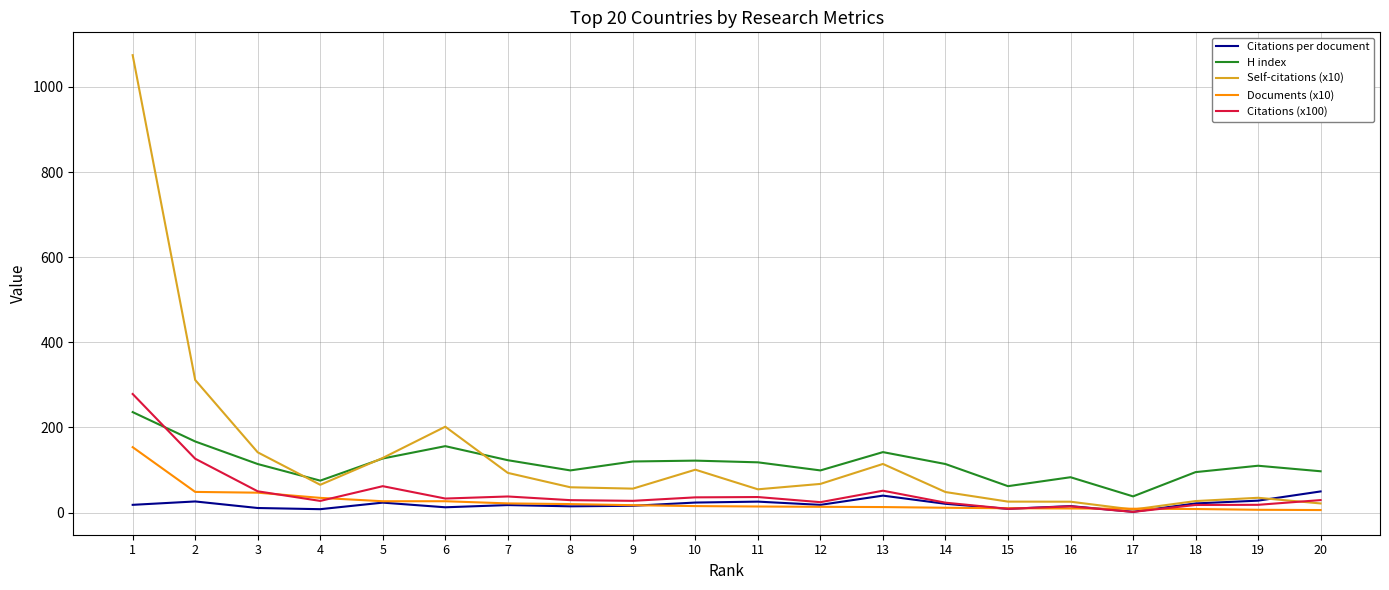

What is the greatest value displayed?

1074.6